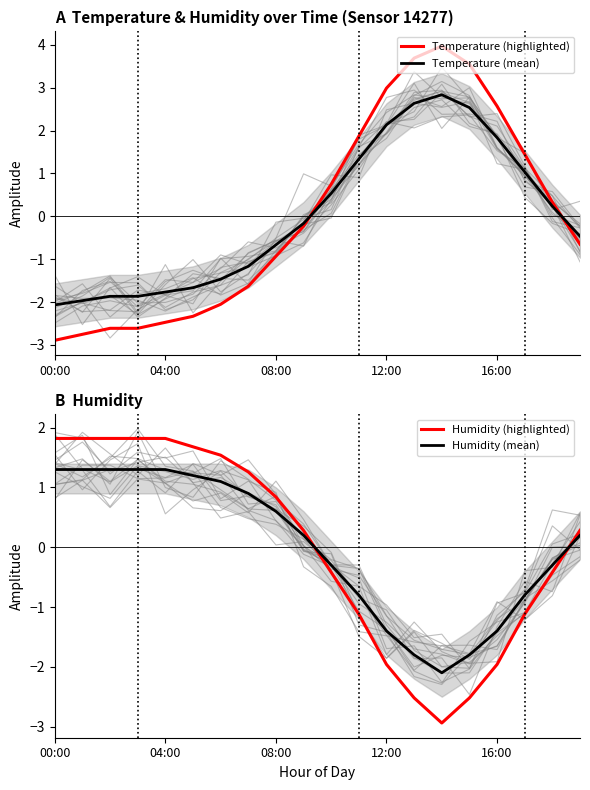

Which series has the largest range (max minus min)?

Temperature (highlighted)